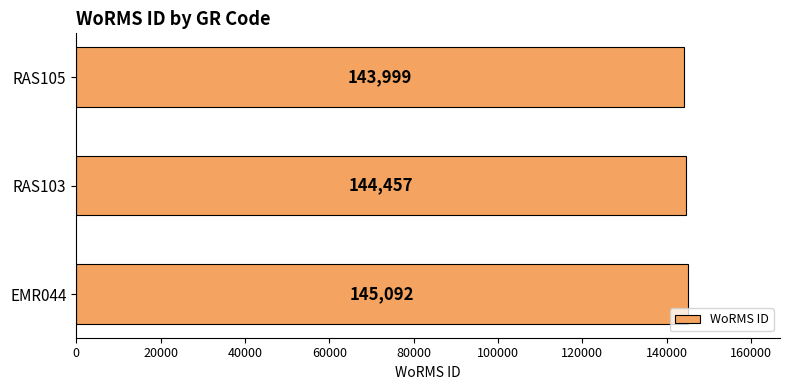

List the labels in order of value, smallest first.

RAS105, RAS103, EMR044